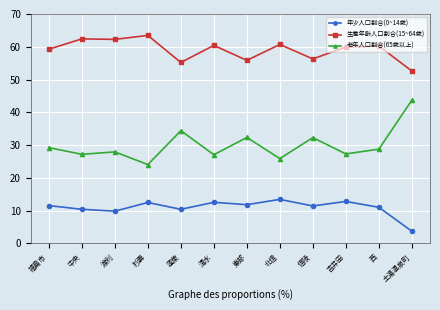

What is the difference between the 老年人口割合(65歳以上) values at 蓬萊 and 北信?

8.5